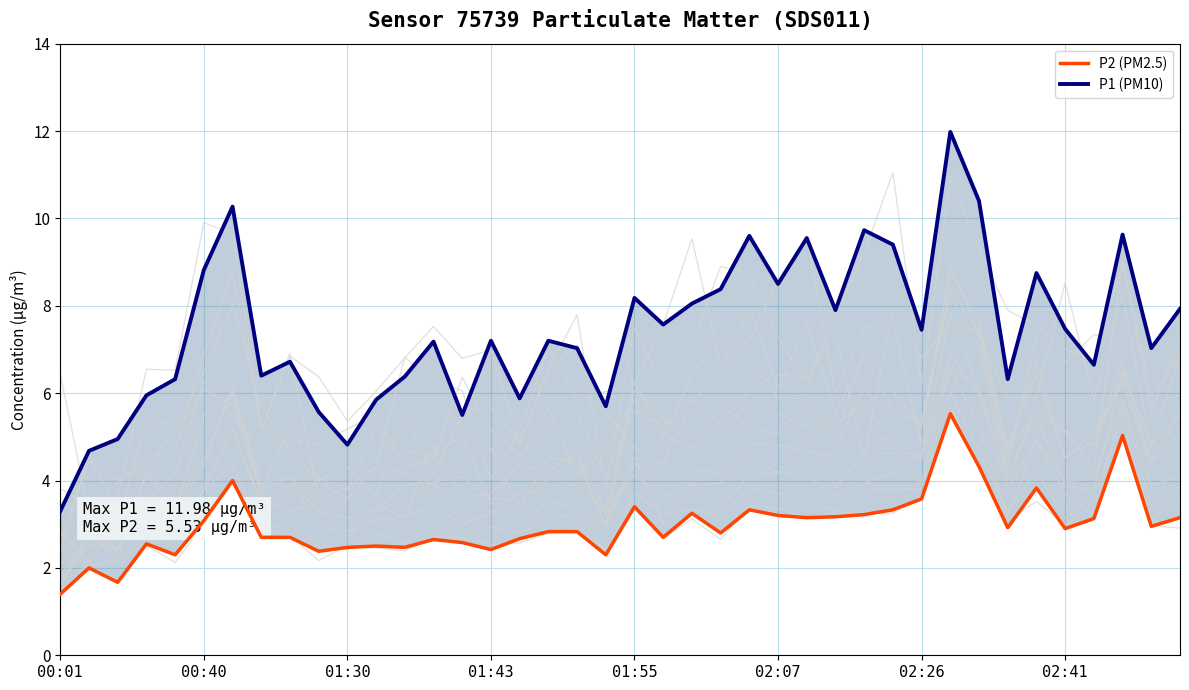

How many data points in P1 (PM10) are less than 7?

16